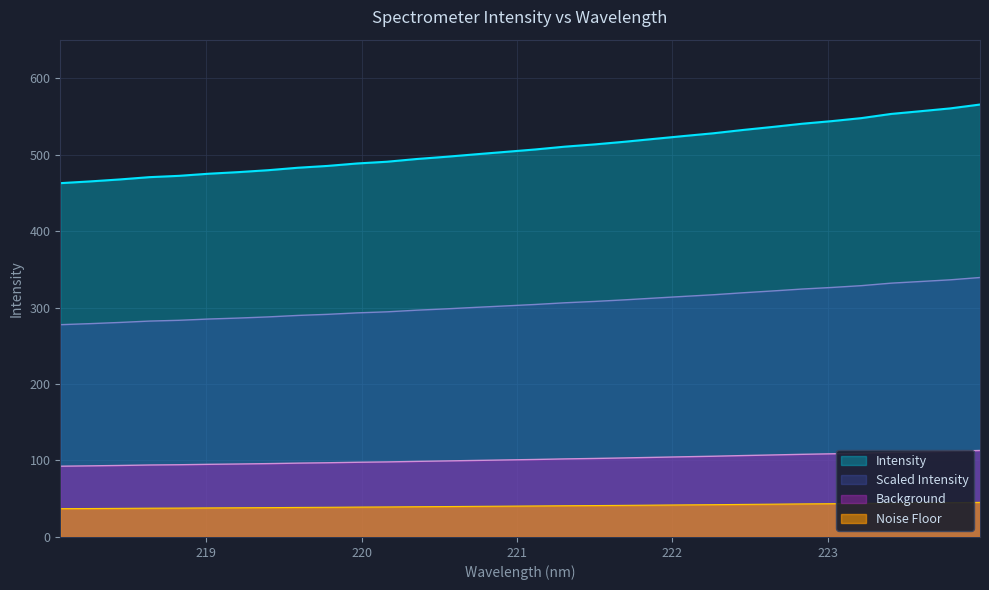

How many lines are shown in the chart?

4